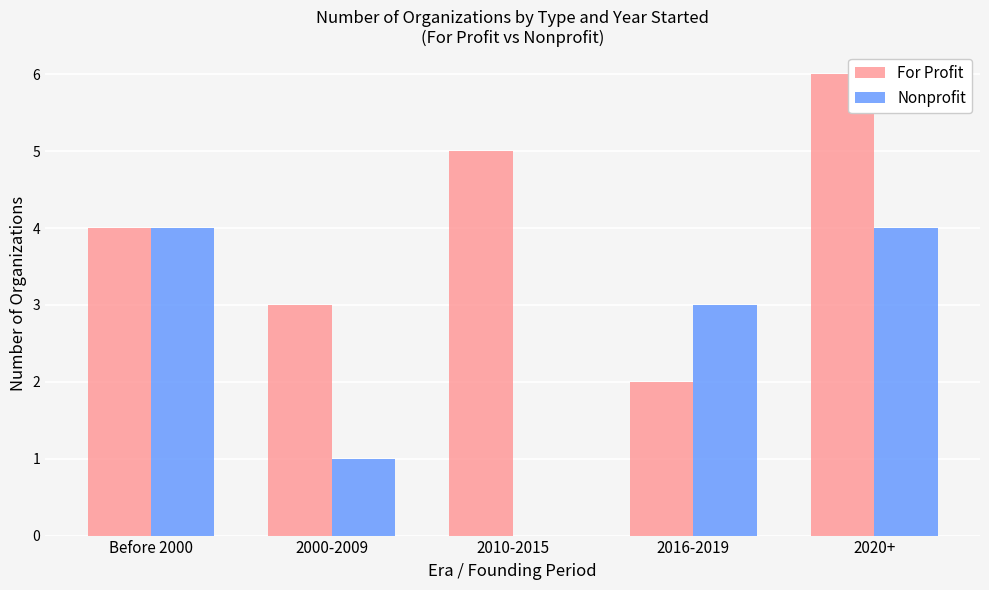

Is the value of For Profit at Before 2000 greater than the value of Nonprofit at 2000-2009?

Yes